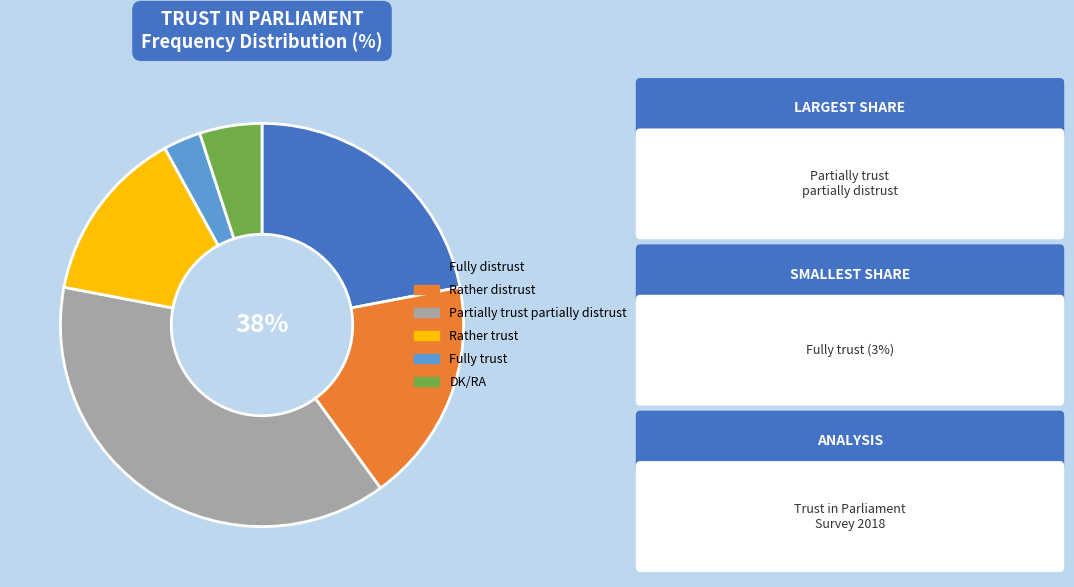

True or false: Rather distrust accounts for 28% of the total.

False